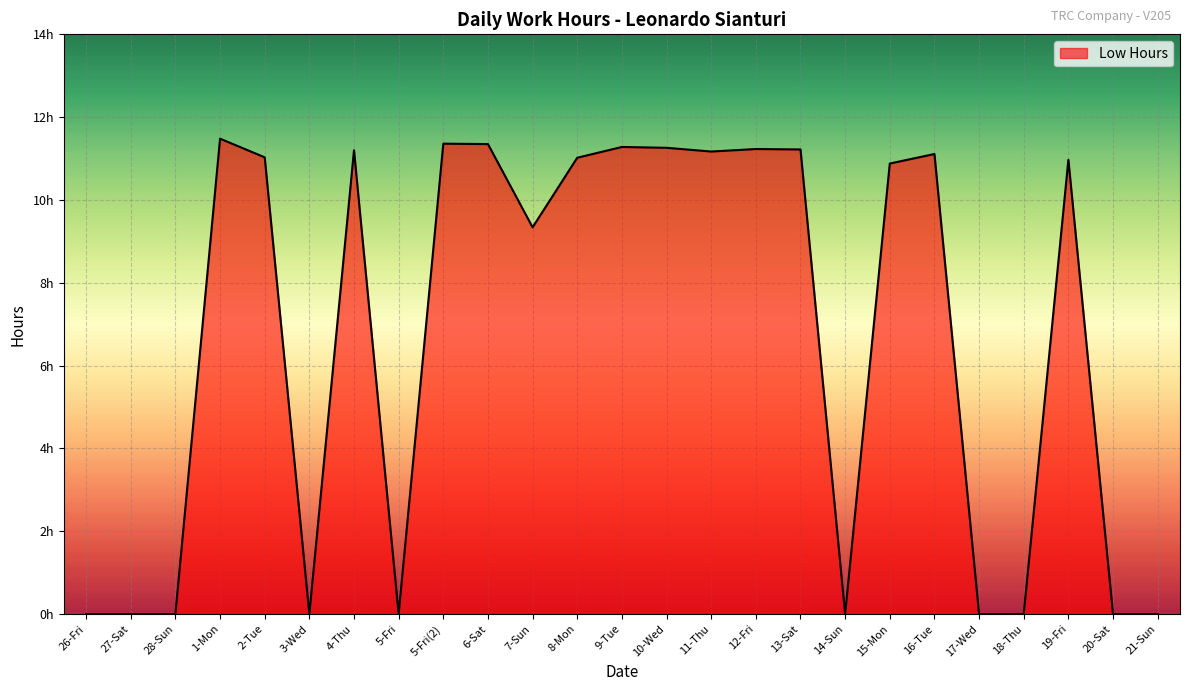

Approximately how many times larger is the value at 19-Fri compared to 5-Fri(2)?

1.0